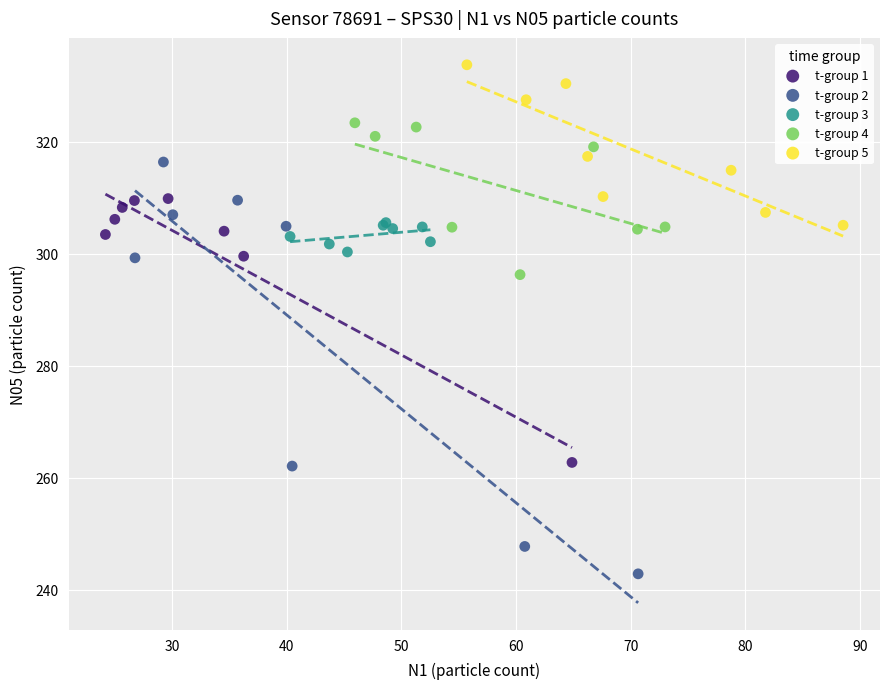

Which series has the largest Y range (max minus min)?

t-group 2